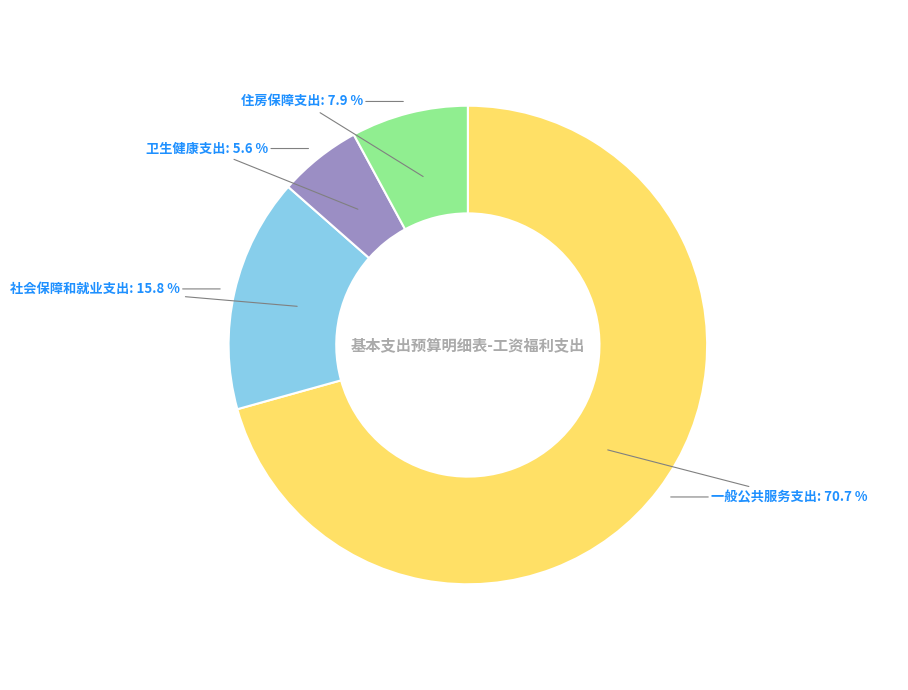

Does any single category account for the majority?

Yes